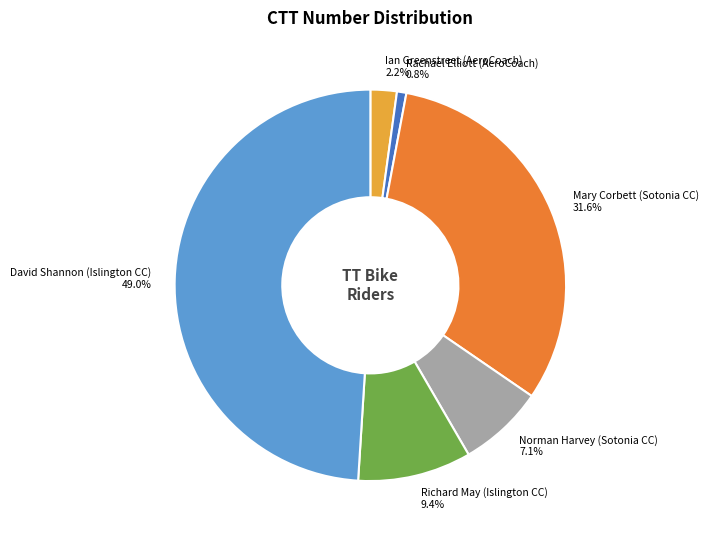

Is there a majority slice in this chart?

No